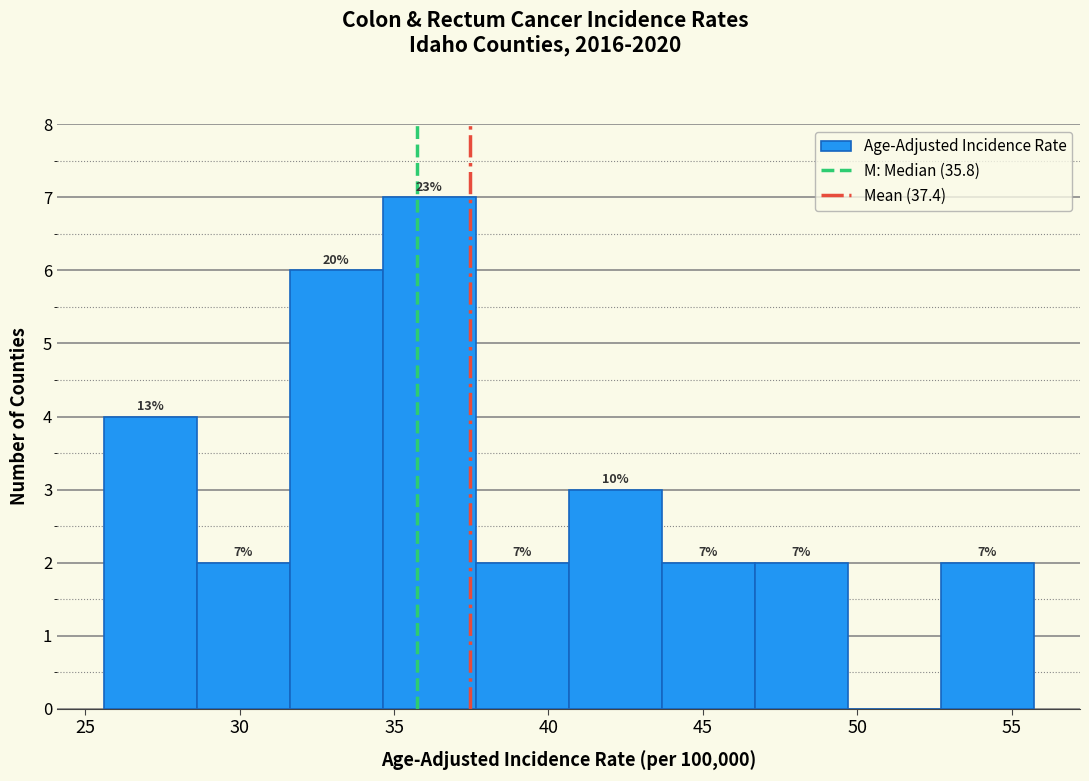

Over which range of the x-axis is the bar tallest?

34.5 to 37.5